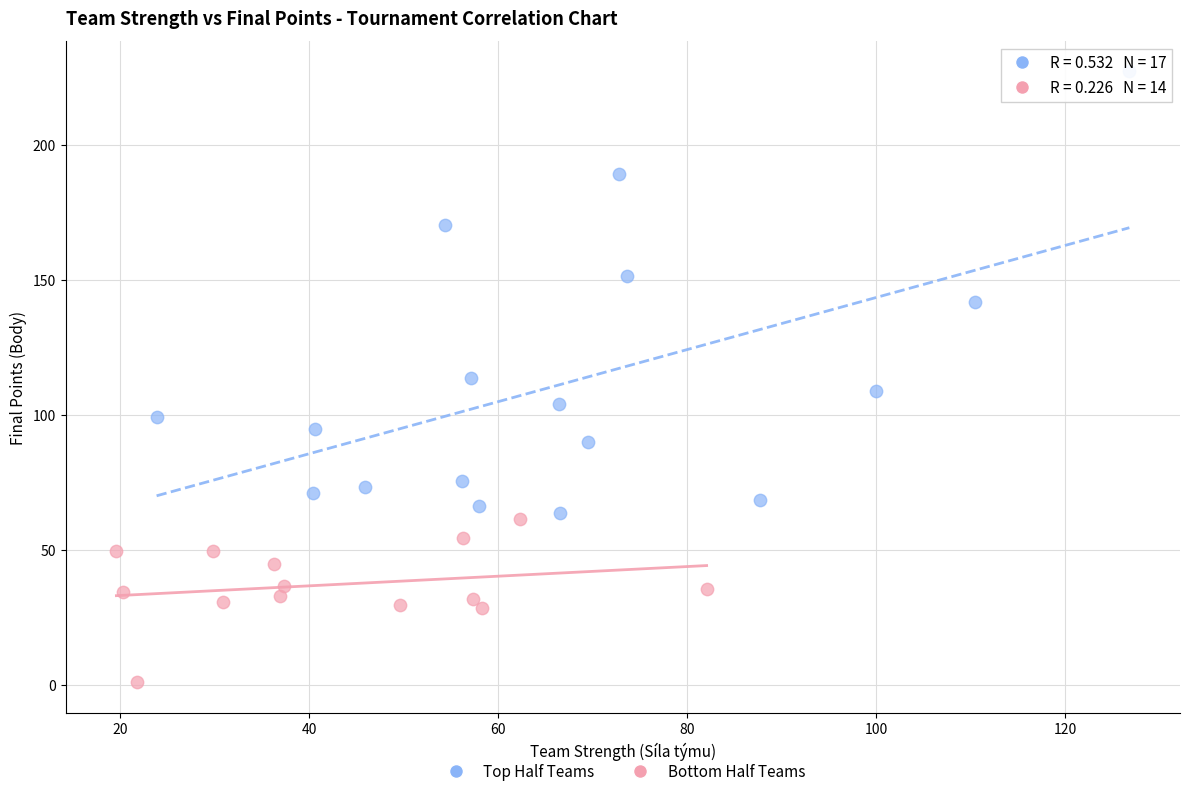

Which series has the widest spread of Y values?

Top Half Teams